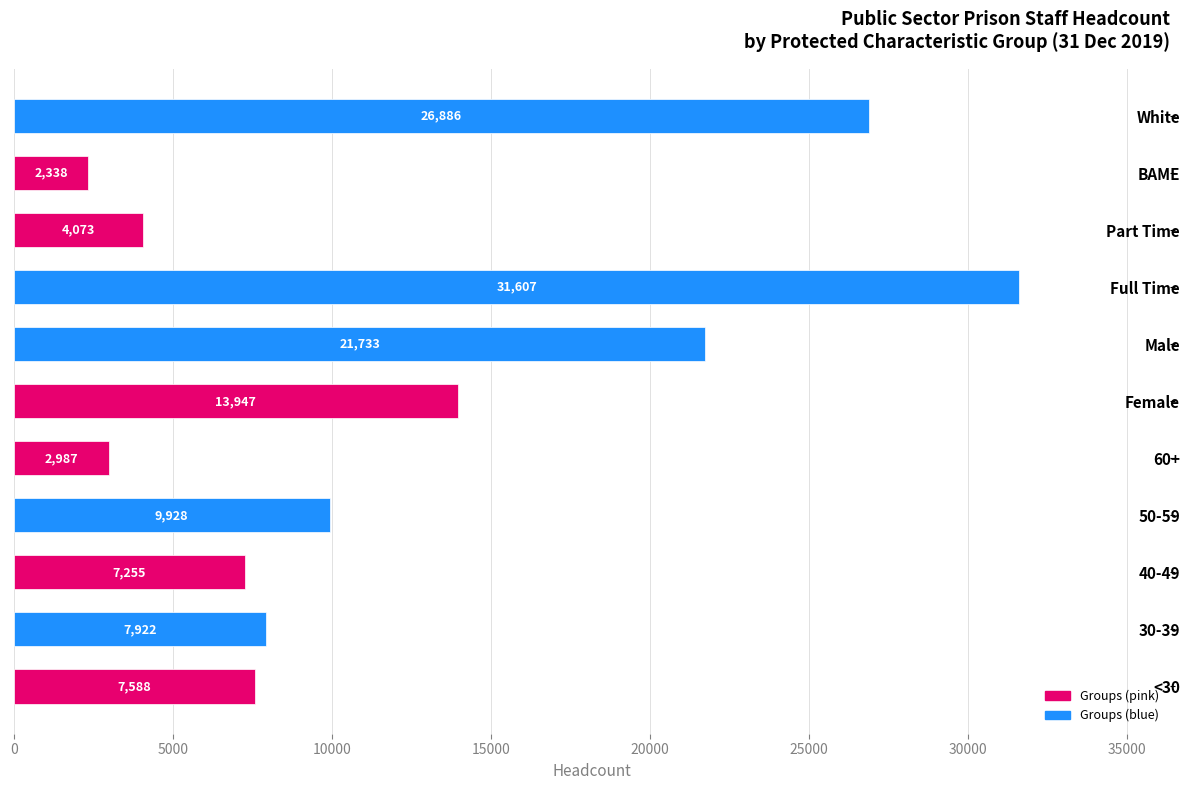

The value at BAME is 568. True or false?

False